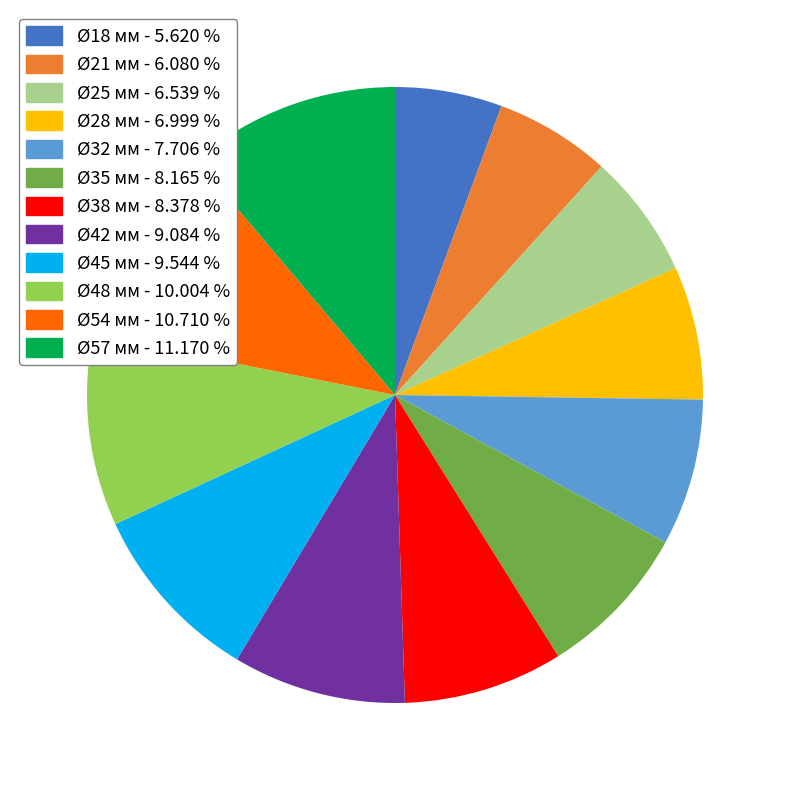

Approximately how many times larger is the value at Ø18 мм - 5.620 % compared to Ø25 мм - 6.539 %?

0.9